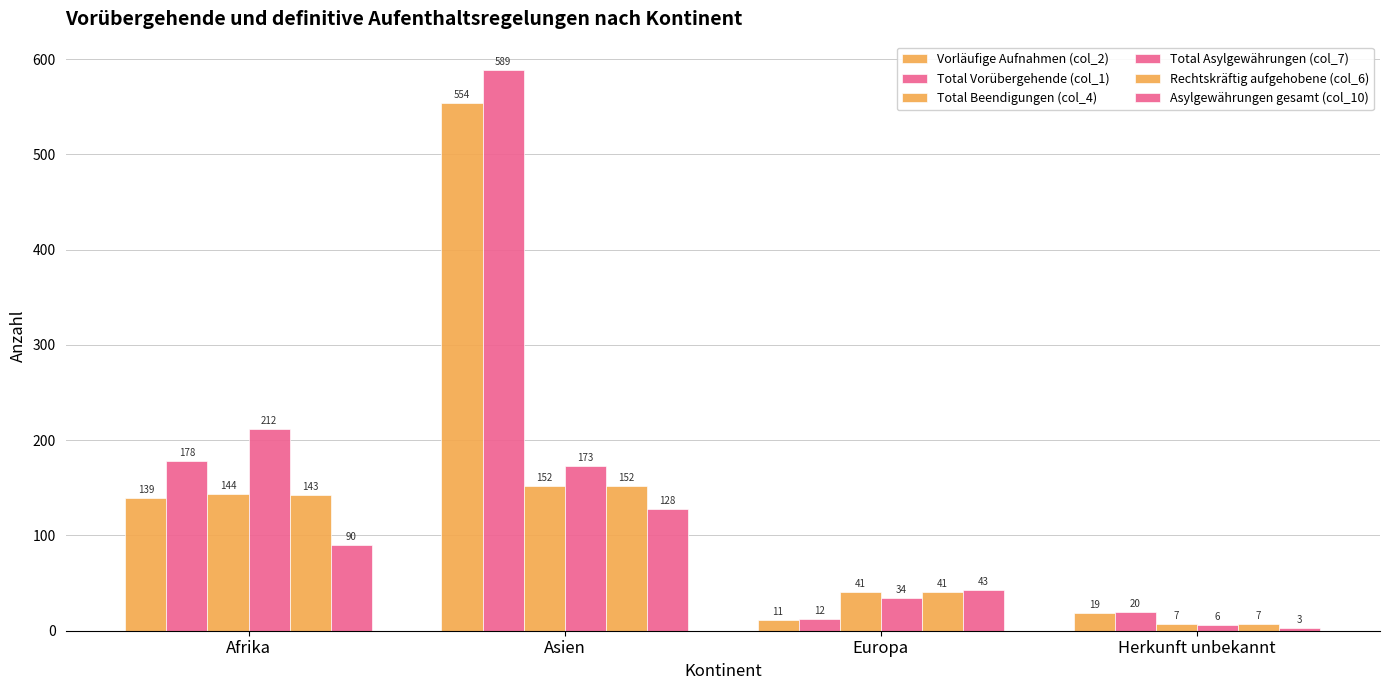

What is the total value across all series at Asien?

1748